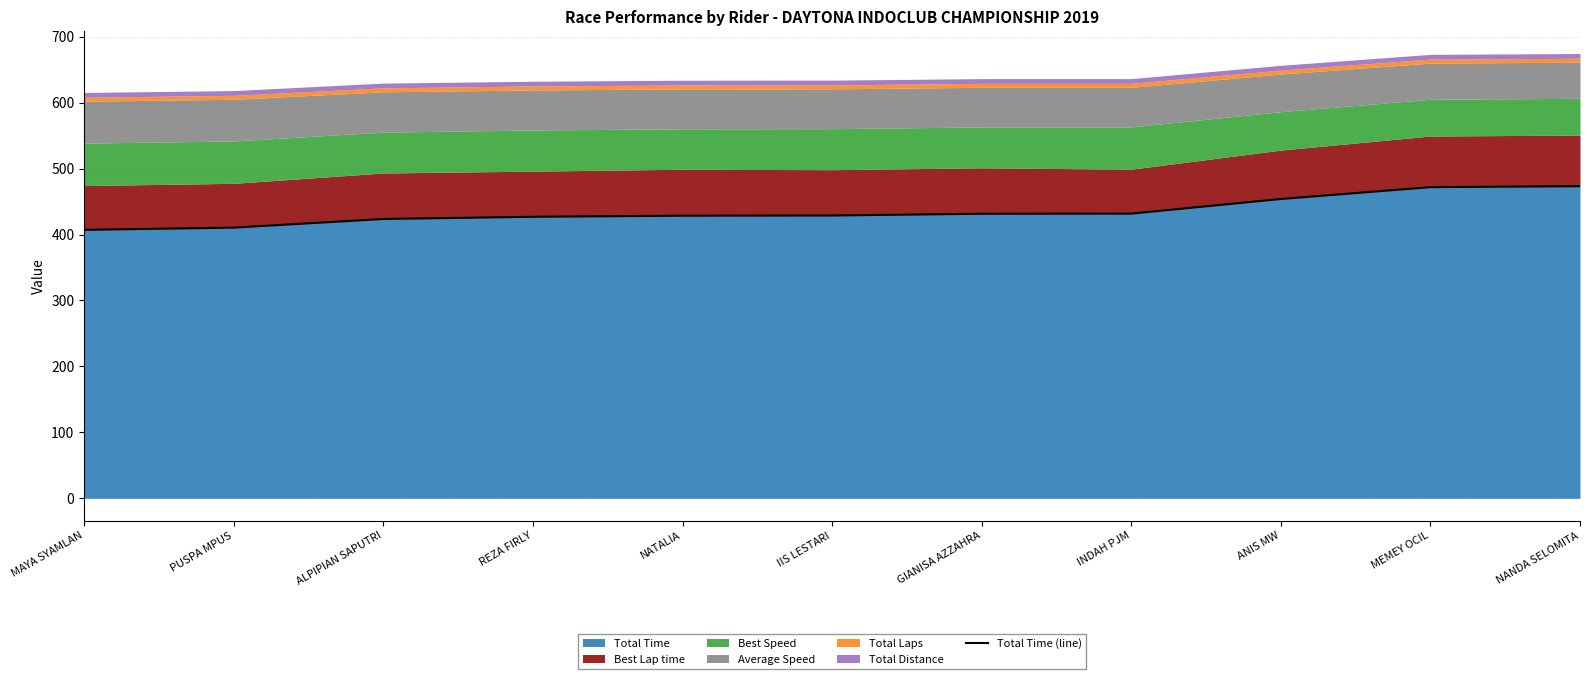

Rank the categories by value from highest to lowest.

NANDA SELOMITA, MEMEY OCIL, ANIS MW, INDAH PJM, GIANISA AZZAHRA, IIS LESTARI, NATALIA, REZA FIRLY, ALPIPIAN SAPUTRI, PUSPA MPUS, MAYA SYAMLAN